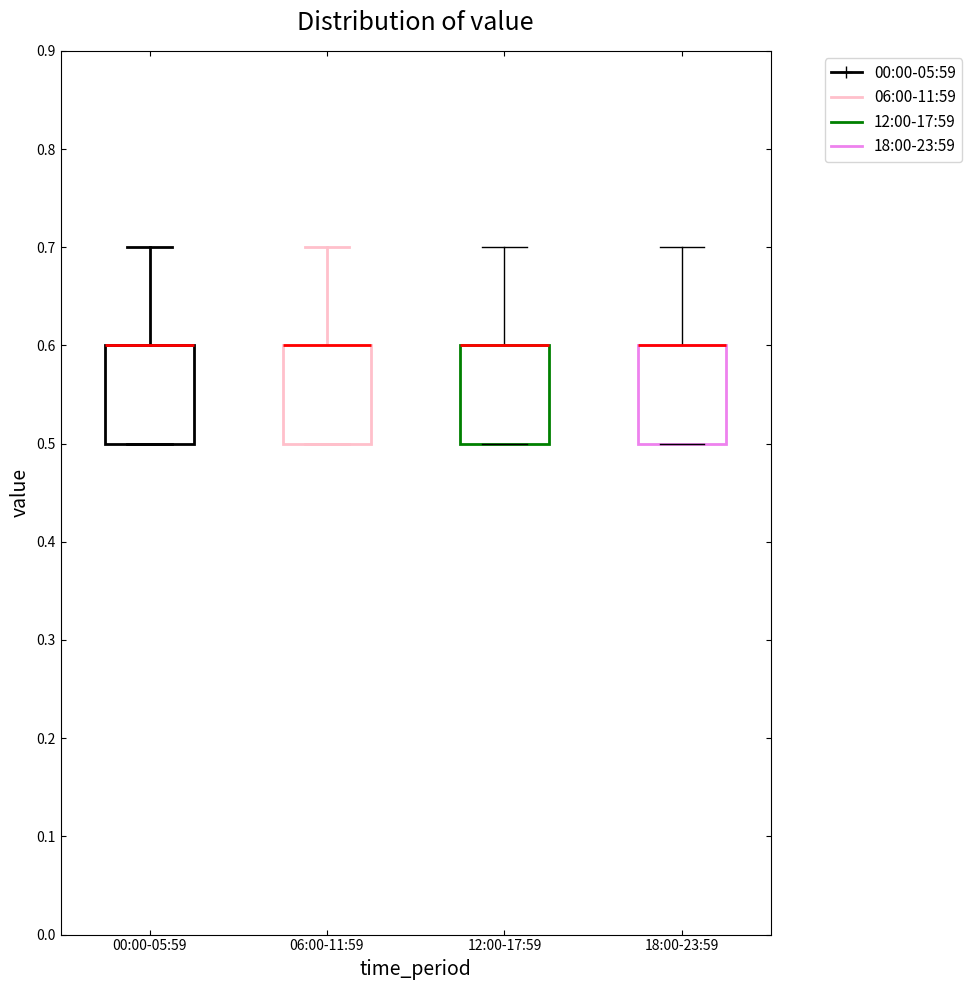

Where is the lower edge of the box for 18:00-23:59 on the y-axis? The values are not printed on the chart, so give them approximately, as read against the axis.

0.5